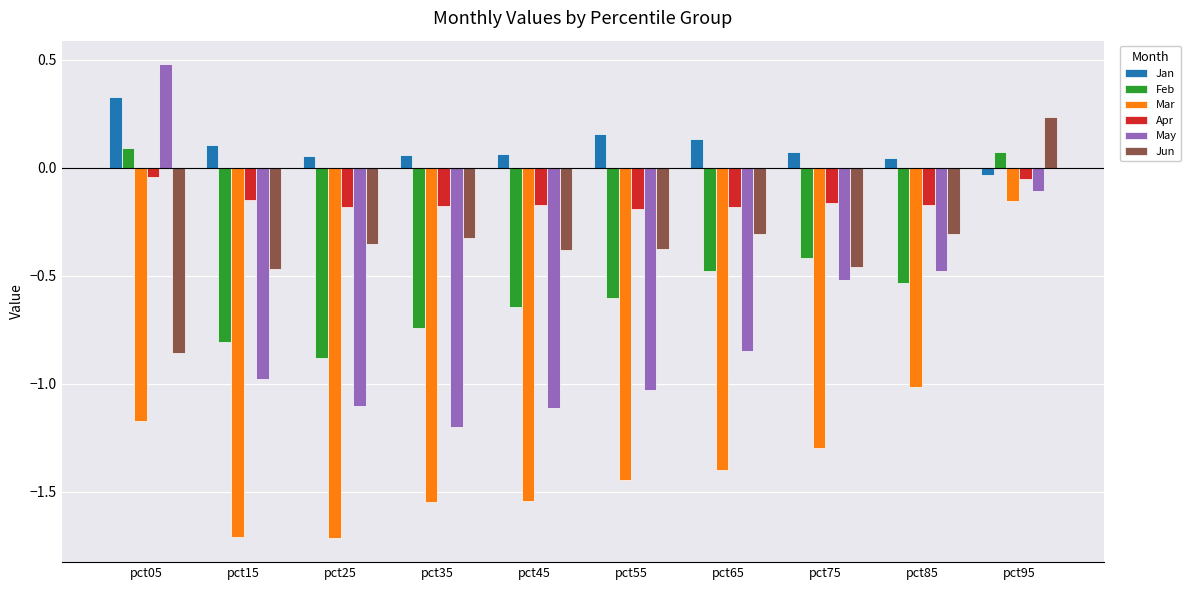

What is the smallest value displayed?

-1.7